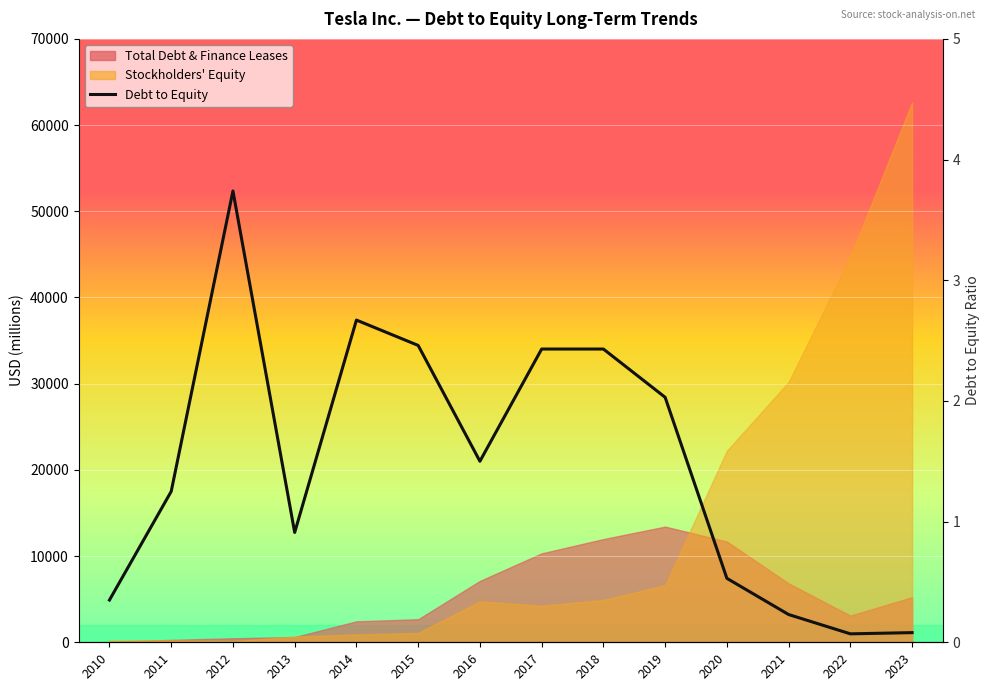

What value does the data have at 2011?

1.2